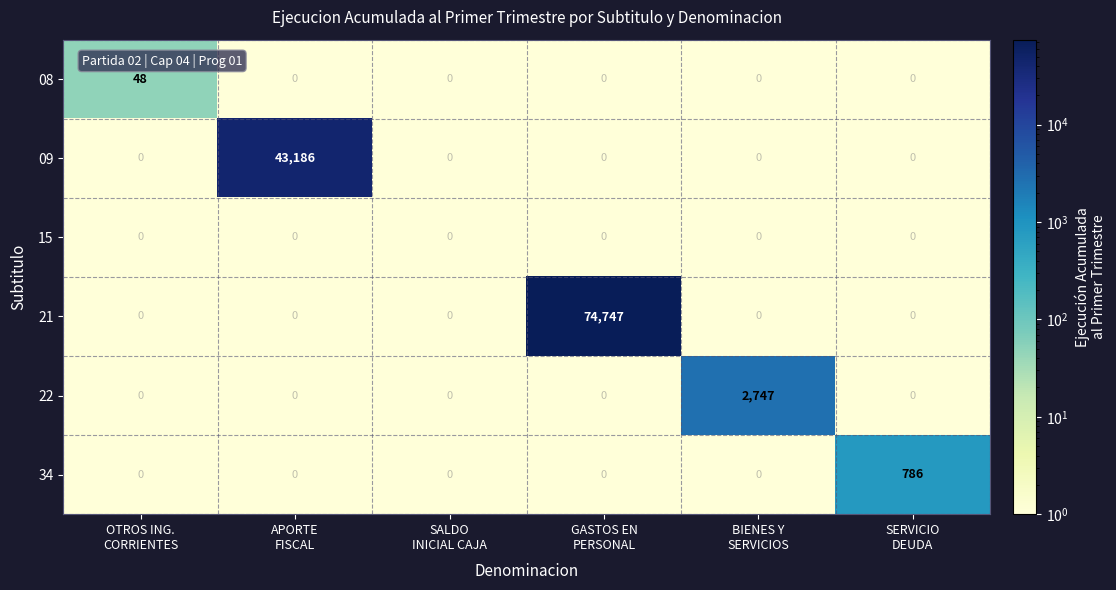

What is the average value of the 09 series?

7198